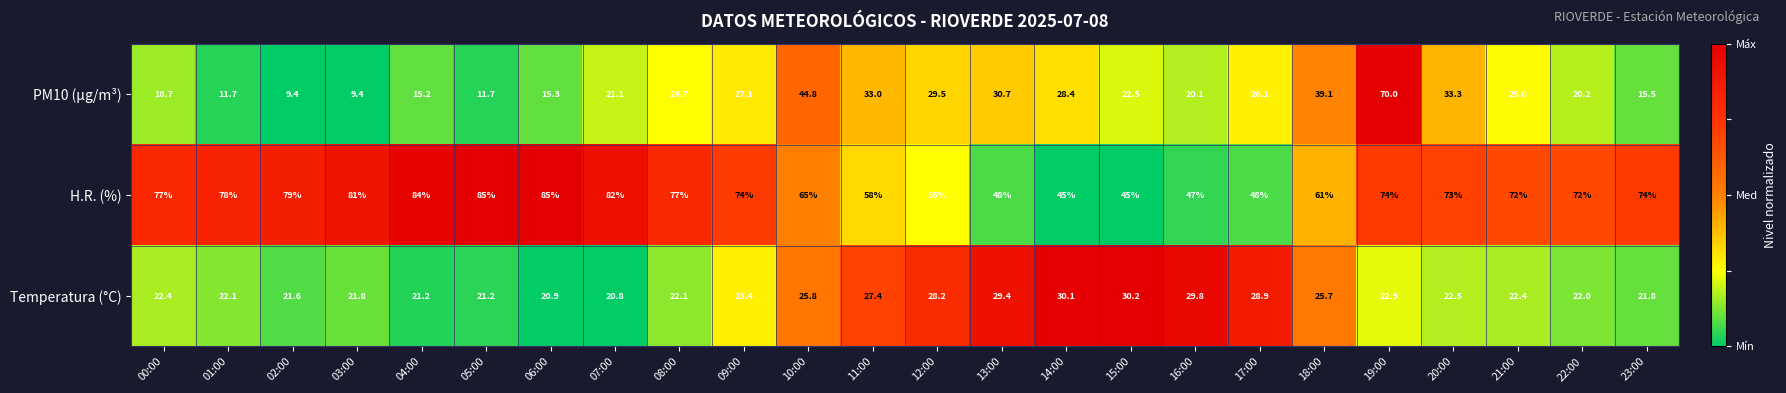

What is the greatest value displayed?

85.0